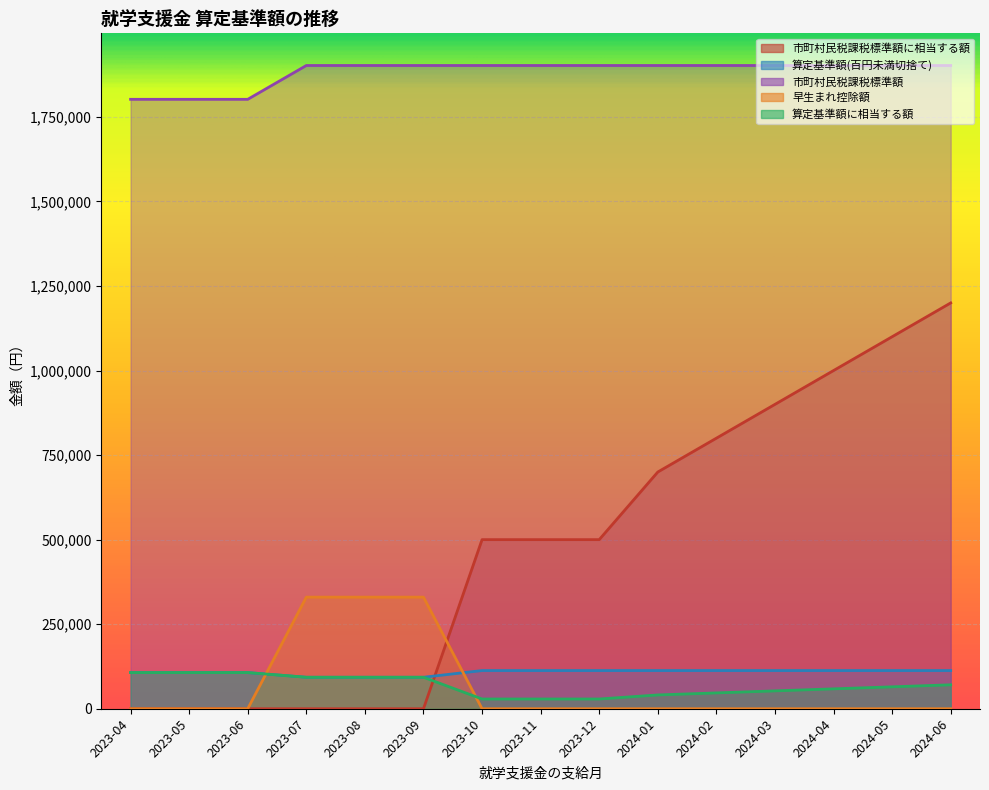

How many values in the 算定基準額に相当する額 series are below 64800?

7